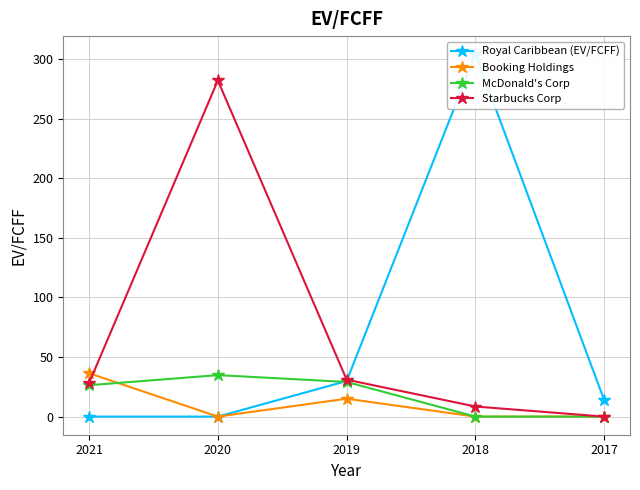

What is the average value of the Booking Holdings series?

10.3